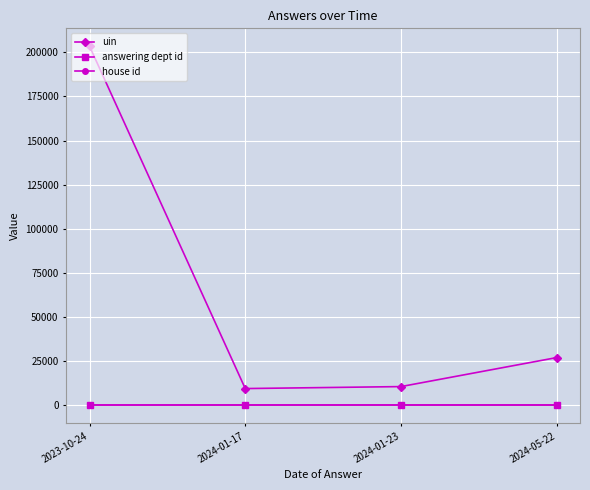

How many lines are shown in the chart?

3